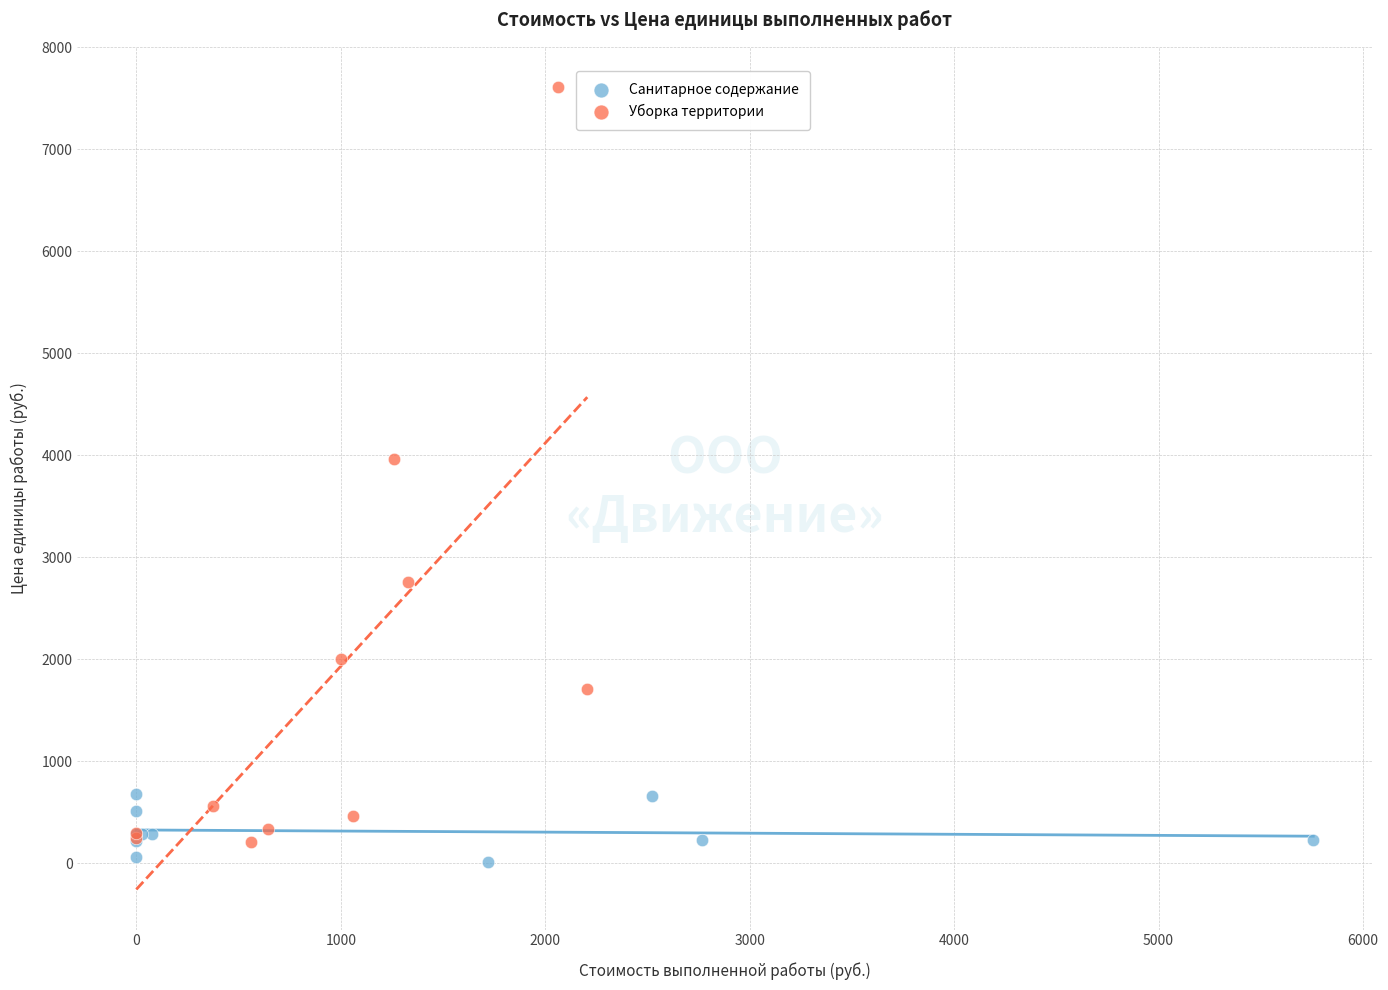

Which series has the largest Y range (max minus min)?

Уборка территории